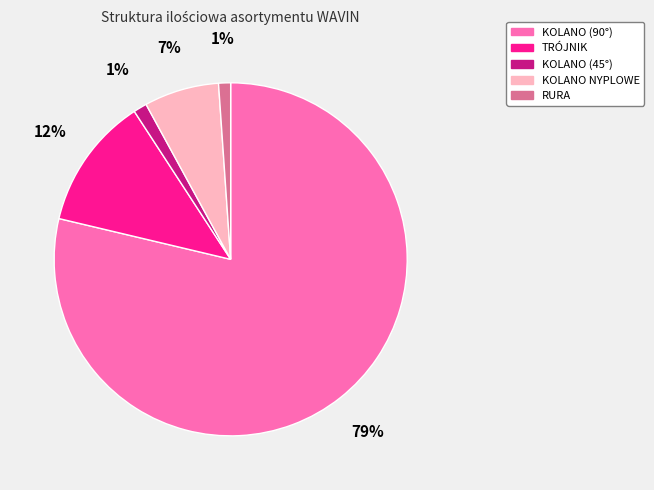

Count the number of slices in the pie.

5